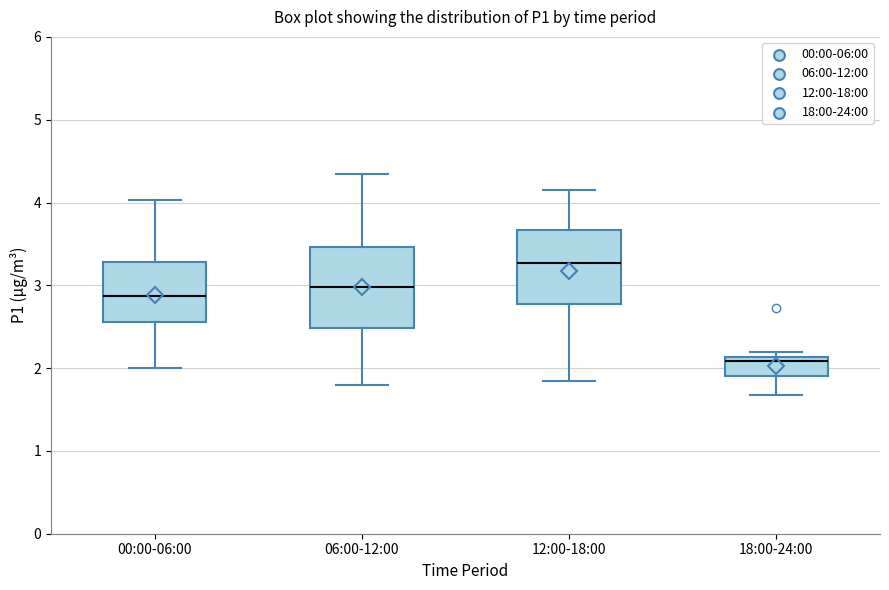

Which box has the lowest median line?

18:00-24:00